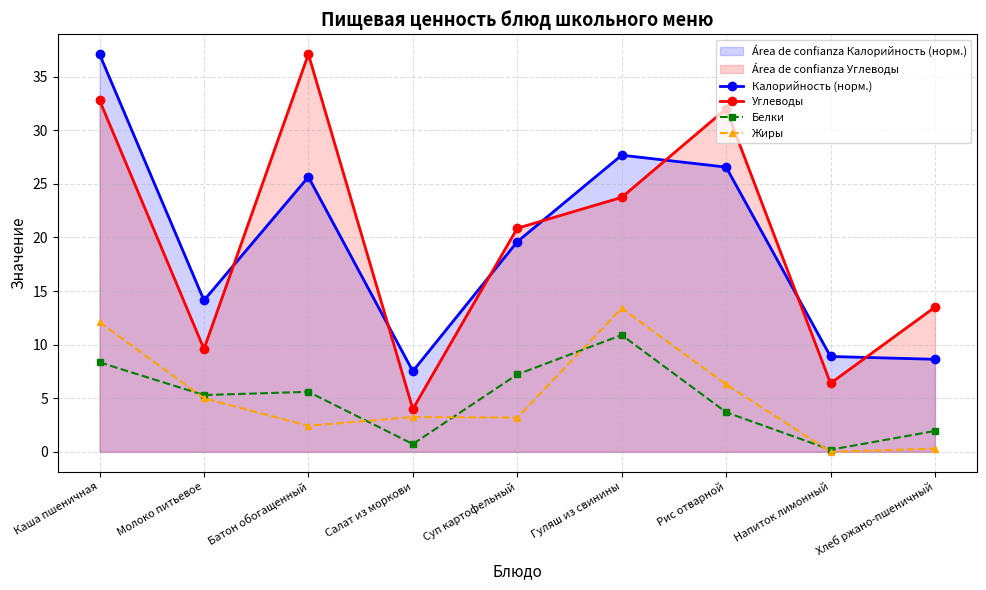

Reading right to left, extract all data points from this chart.

Калорийность (норм.): 8.6	8.9	26.6	27.7	19.6	7.5	25.6	14.1	37.1
Углеводы: 13.5	6.4	32.0	23.7	20.9	4.0	37.1	9.6	32.8
Белки: 1.9	0.2	3.7	10.9	7.2	0.7	5.6	5.3	8.3
Жиры: 0.3	0.0	6.3	13.4	3.2	3.2	2.4	5.0	12.1